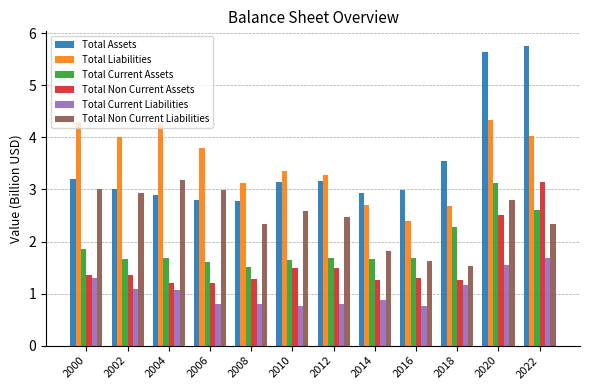

What is the total value across all series at 2014?

11.2